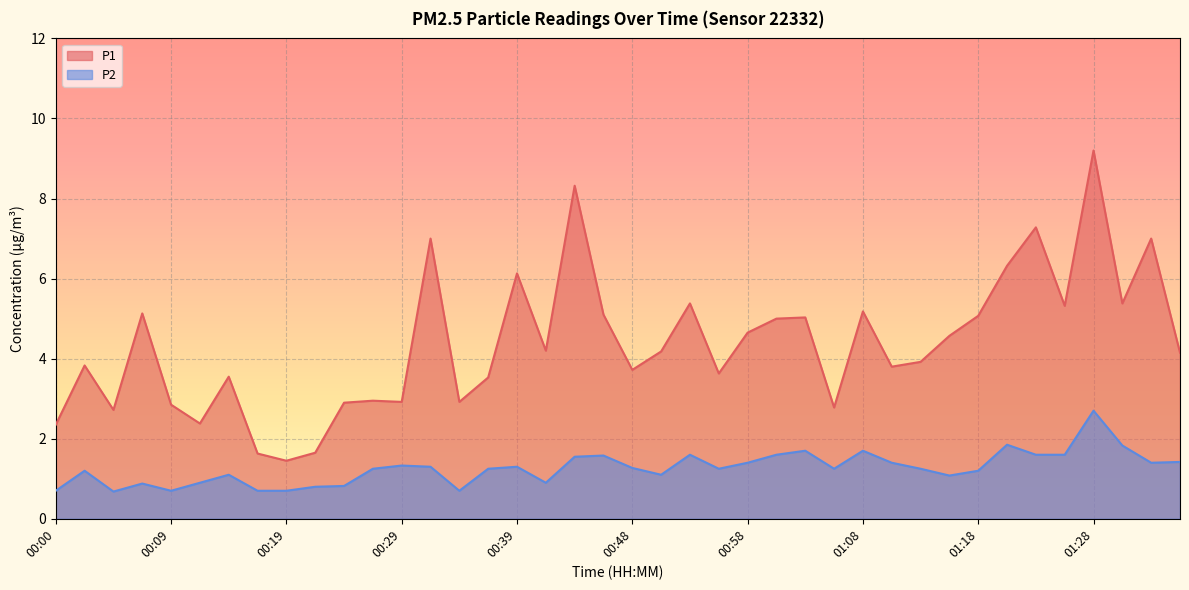

List the series in order of their overall mean, highest first.

P1, P2